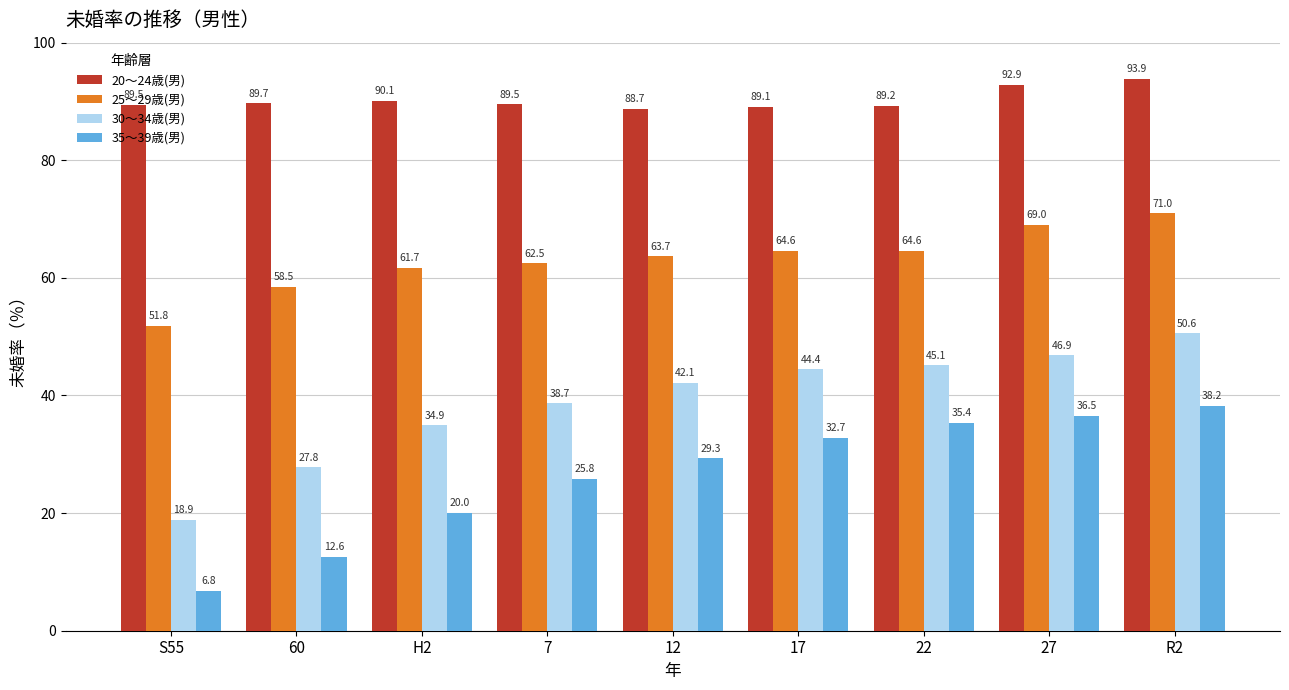

The value of 25～29歳(男) at 7 is 22.6. True or false?

False